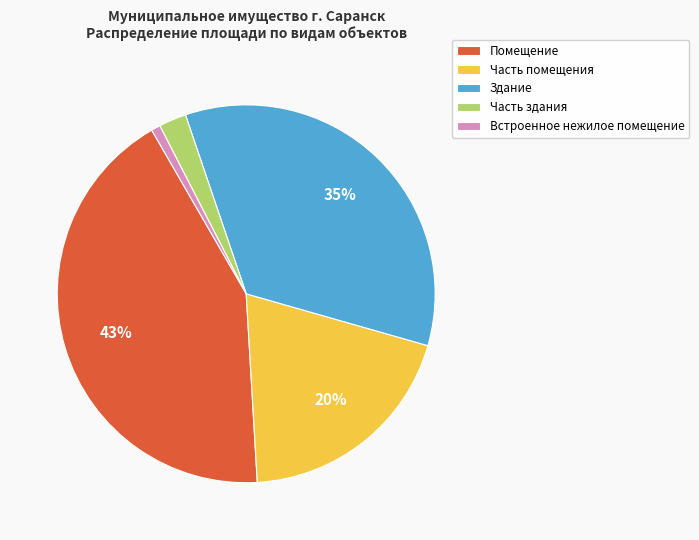

What is the ratio of the value at Часть помещения to the value at Здание?

0.6